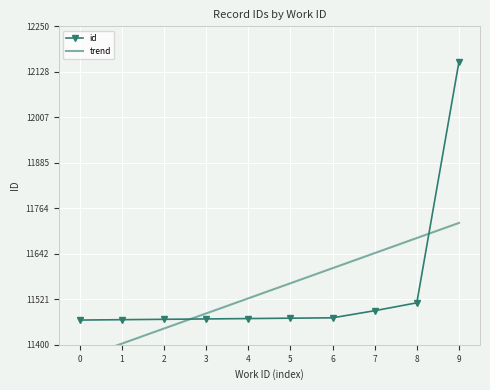

At how many categories does at least one series exceed 11819?

1